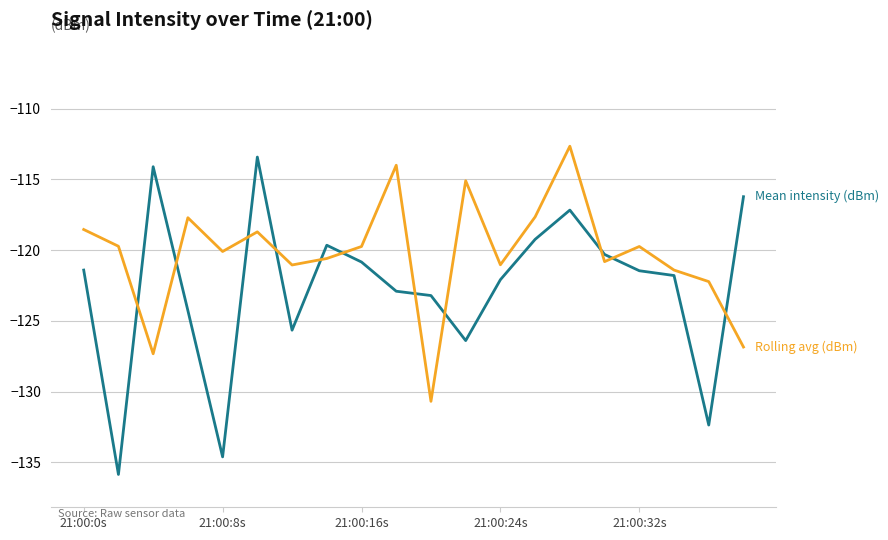

What is the minimum value shown in the chart?

-135.9